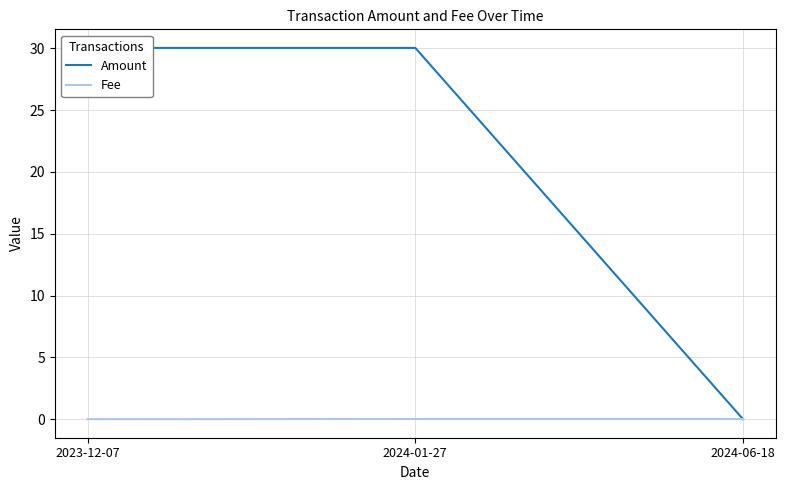

What is the label of the 2nd point from the left?

2024-01-27